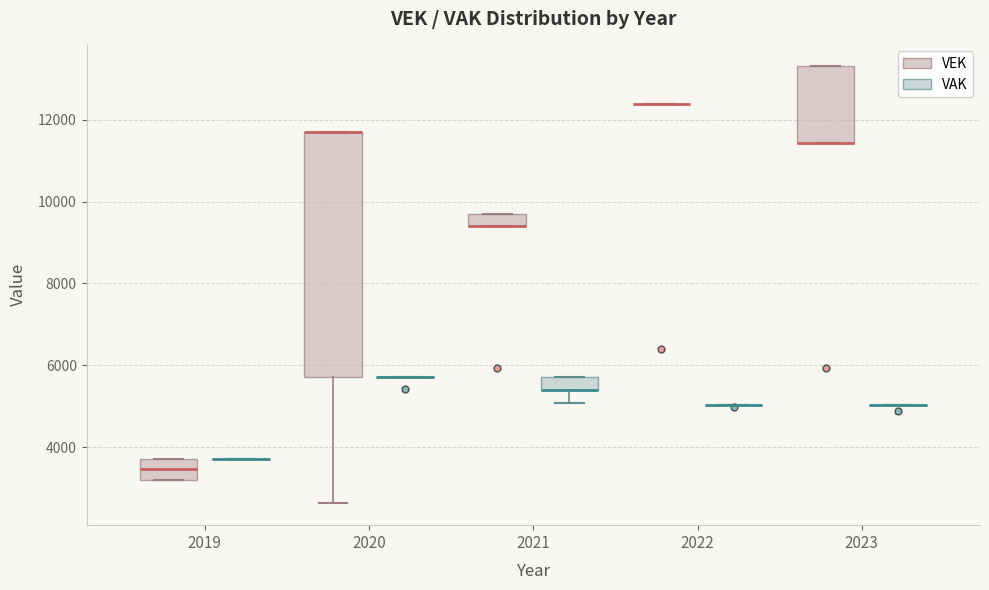

Reading left to right, transcribe this box plot: for each box, give where its median line is, the range the box spans, and where its two whiskers end, as read against the y-axis. The values are not printed on the chart, so give them approximately, as read against the axis.

2019 (VEK): median 3400, box 3200 to 3800, whiskers 3200 to 3800
2019 (VAK): box collapsed to a line at 3800, whiskers 3800 to 3800
2020 (VEK): median 11800 (drawn on the box's upper edge), box 5800 to 11800, whiskers 2600 to 11800
2020 (VAK): box collapsed to a line at 5800, whiskers 5800 to 5800
2021 (VEK): median 9400 (drawn on the box's lower edge), box 9400 to 9800, whiskers 9400 to 9800
2021 (VAK): median 5400 (drawn on the box's lower edge), box 5400 to 5800, whiskers 5000 to 5800
2022 (VEK): box collapsed to a line at 12400, whiskers 12400 to 12400
2022 (VAK): box collapsed to a line at 5000, whiskers 5000 to 5000
2023 (VEK): median 11400 (drawn on the box's lower edge), box 11400 to 13400, whiskers 11400 to 13400
2023 (VAK): box collapsed to a line at 5000, whiskers 5000 to 5000